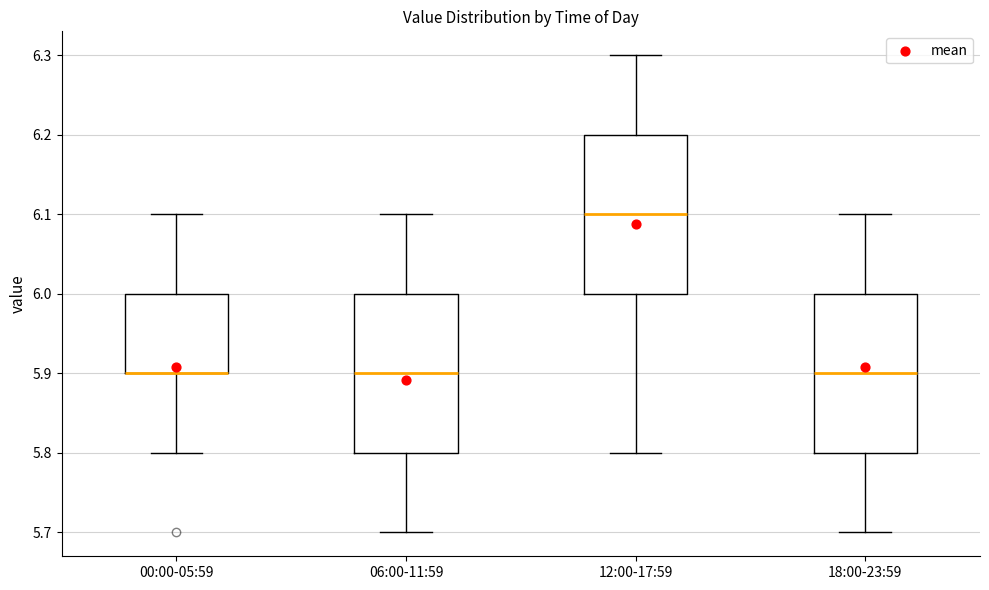

Reading left to right, read every box against the y-axis: the position of its median line, the range the box covers, and the ends of its whiskers. The values are not printed on the chart, so give them approximately, as read against the axis.

00:00-05:59: median 5.9 (drawn on the box's lower edge), box 5.9 to 6.0, whiskers 5.8 to 6.1
06:00-11:59: median 5.9, box 5.8 to 6.0, whiskers 5.7 to 6.1
12:00-17:59: median 6.1, box 6.0 to 6.2, whiskers 5.8 to 6.3
18:00-23:59: median 5.9, box 5.8 to 6.0, whiskers 5.7 to 6.1